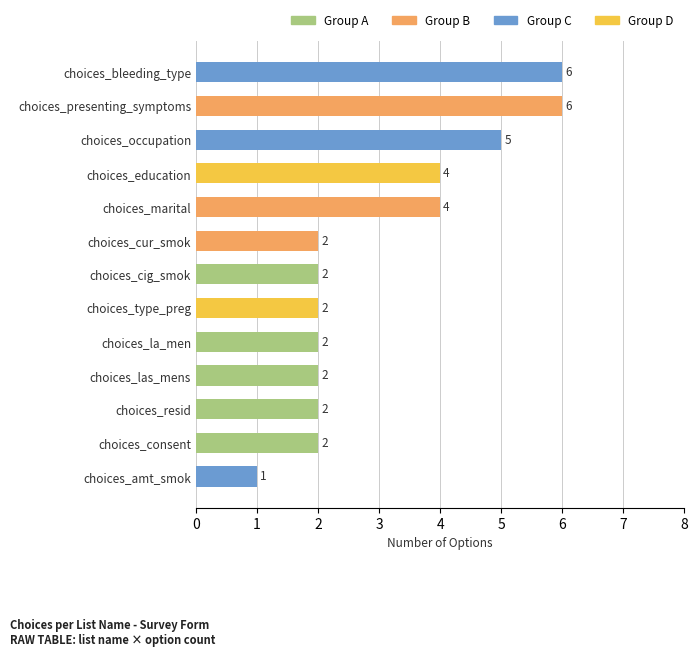

How many categories are shown in the chart?

13